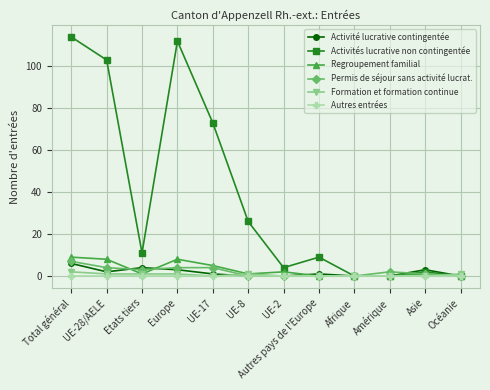

Reading left to right, extract all data points from this chart.

Activité lucrative contingentée: 6	2	4	3	1	0	0	1	0	0	3	0
Activités lucrative non contingentée: 114	103	11	112	73	26	4	9	0	0	2	0
Regroupement familial: 9	8	1	8	5	1	2	0	0	0	1	0
Permis de séjour sans activité lucrat.: 7	4	3	4	4	0	0	0	0	2	1	0
Formation et formation continue: 2	1	1	1	0	1	0	0	0	0	0	1
Autres entrées: 0	0	0	0	0	0	0	0	0	0	0	0